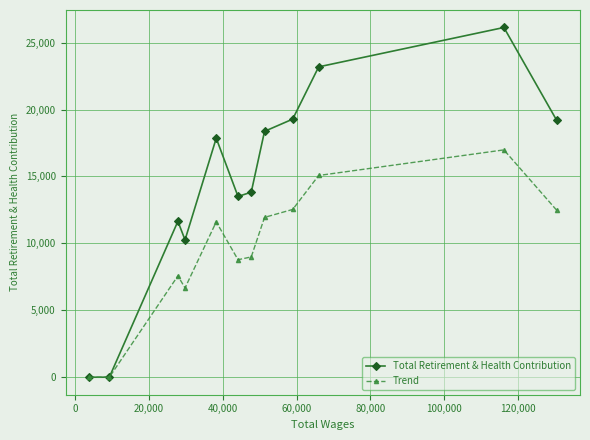

Which series has the largest total across all categories?

Total Retirement & Health Contribution